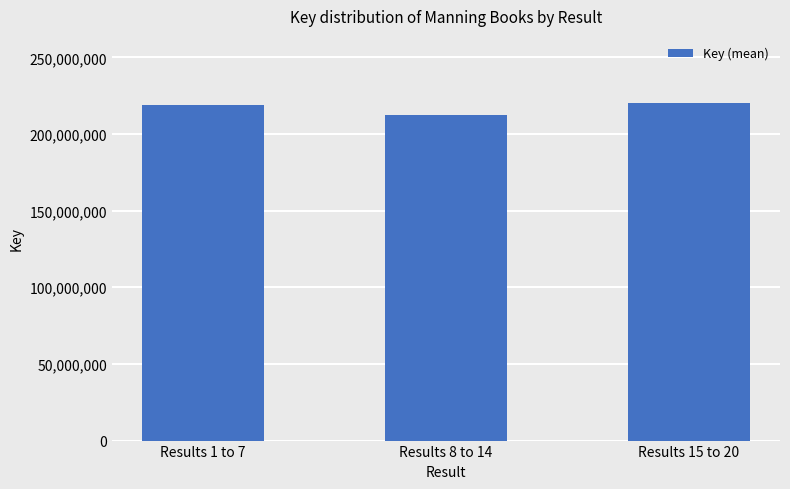

The value at Results 15 to 20 is 220006963. True or false?

True